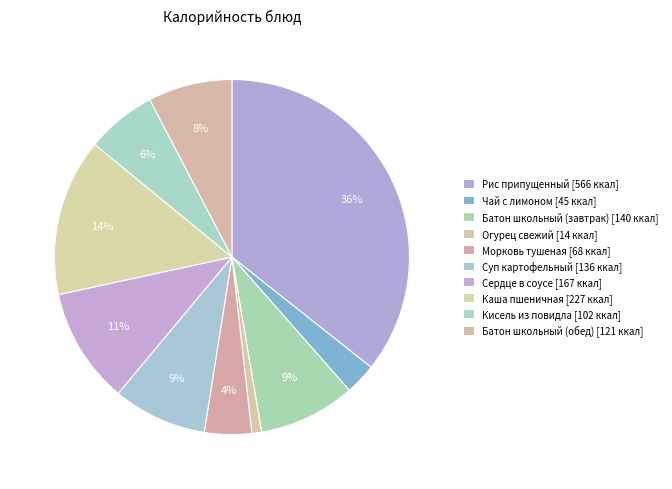

Rank the categories by value from highest to lowest.

Рис припущенный, Каша пшеничная, Сердце в соусе, Батон школьный (завтрак), Суп картофельный, Батон школьный (обед), Кисель из повидла, Морковь тушеная, Чай с лимоном, Огурец свежий